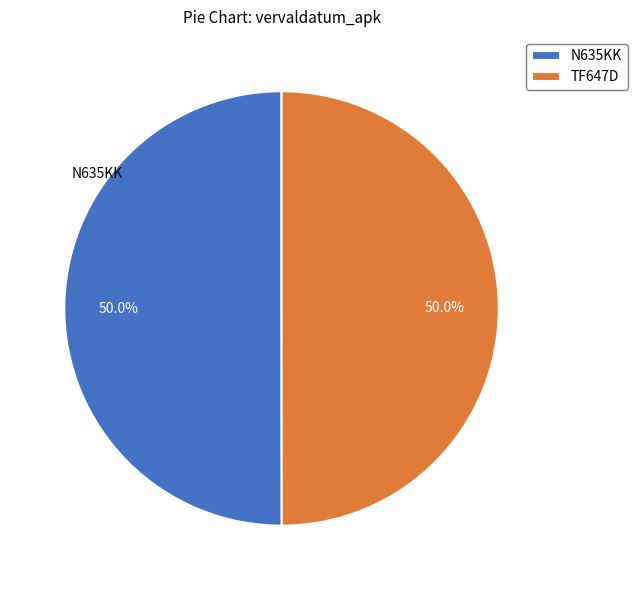

What is the ratio of the value at N635KK to the value at TF647D?

1.0